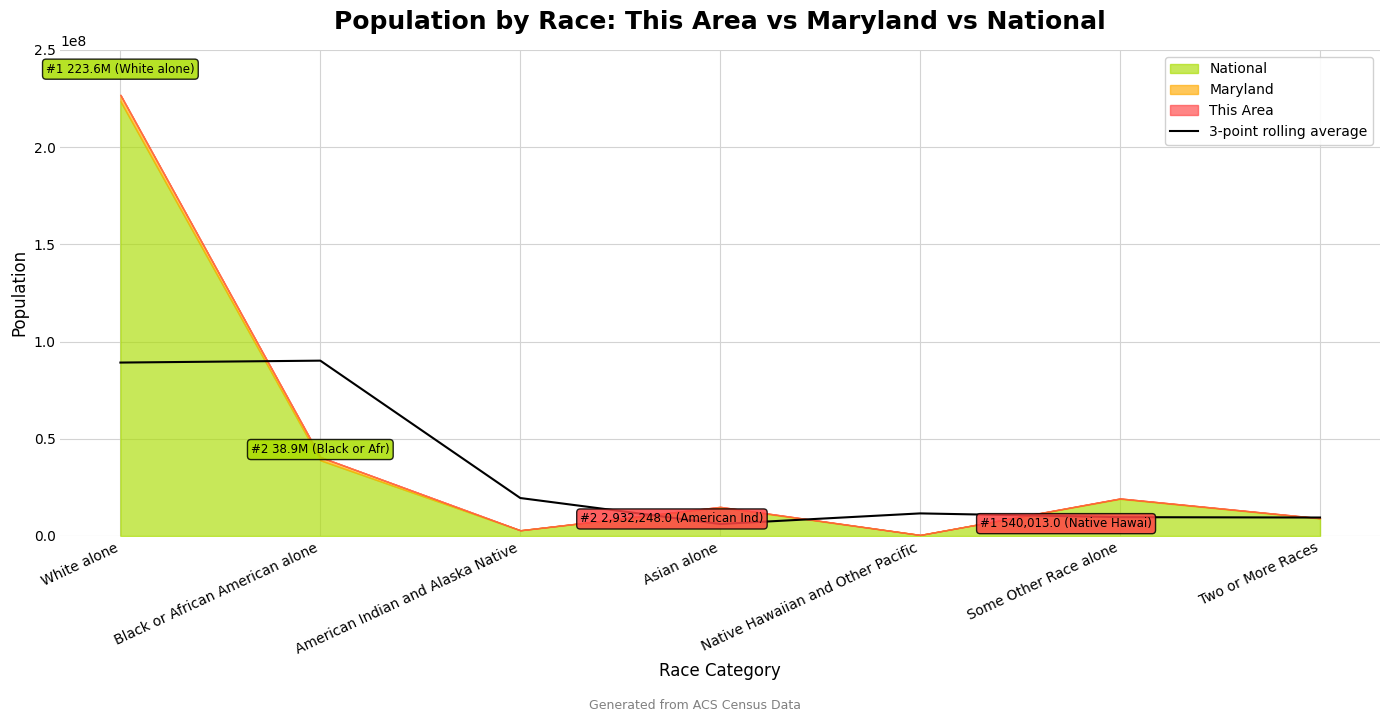

How many points are higher than both their immediate neighbors (excluding endpoints)?

2